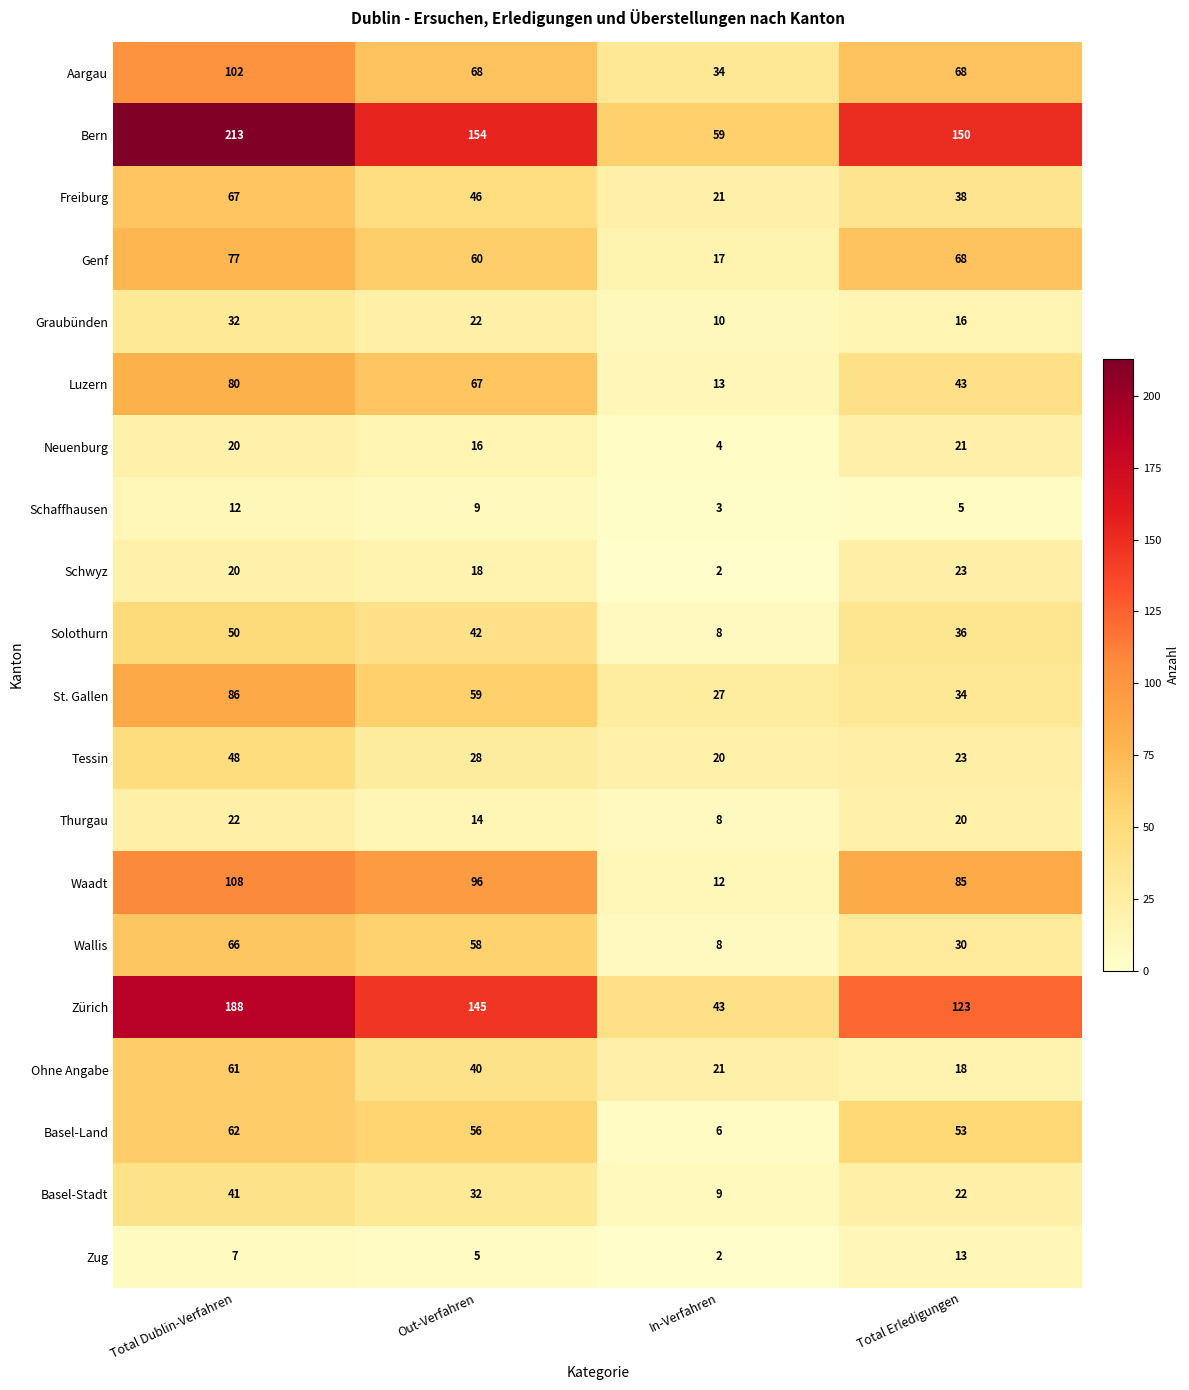

How many Aargau values are between 68 and 102?

3